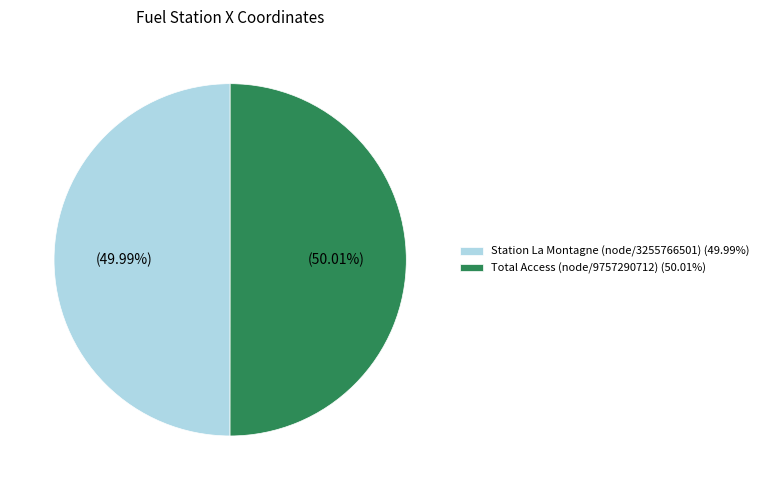

Is it true that Total Access (node/9757290712) is 50% of the pie?

True